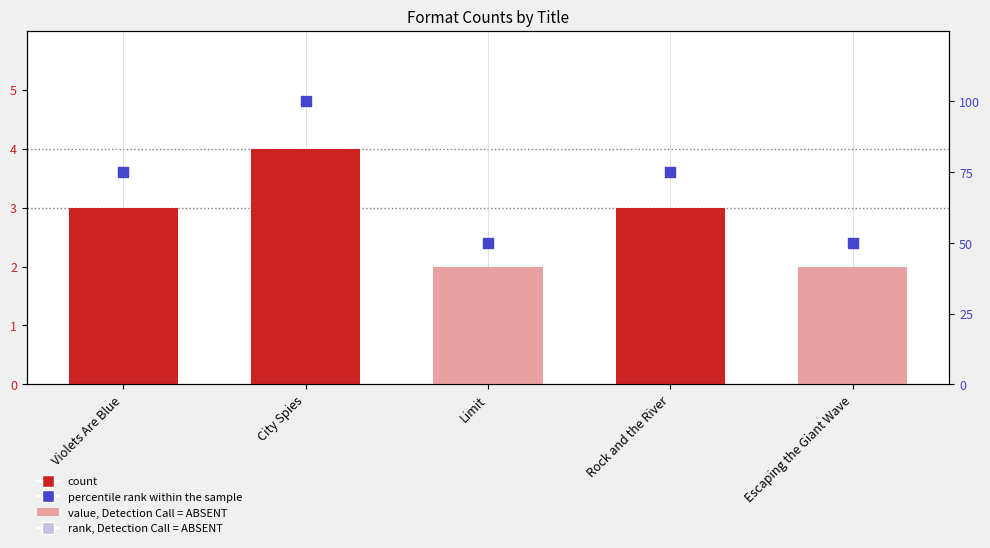

Which series has the largest total across all categories?

percentile rank within the sample